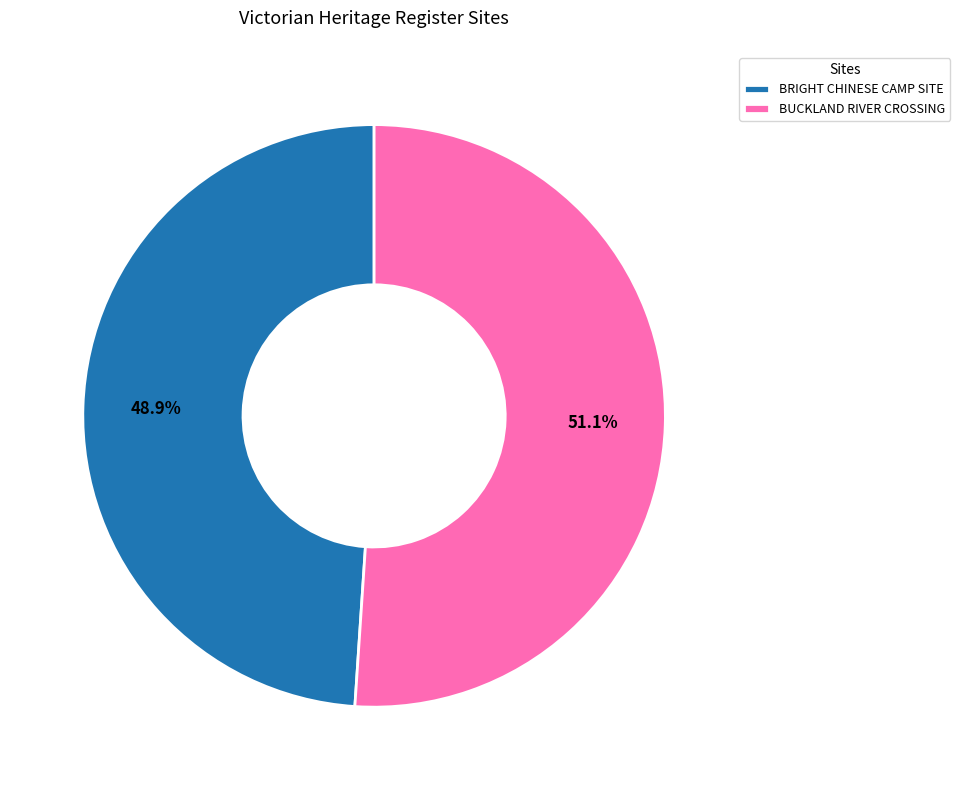

Approximately how many times larger is the value at BRIGHT CHINESE CAMP SITE compared to BUCKLAND RIVER CROSSING?

1.0